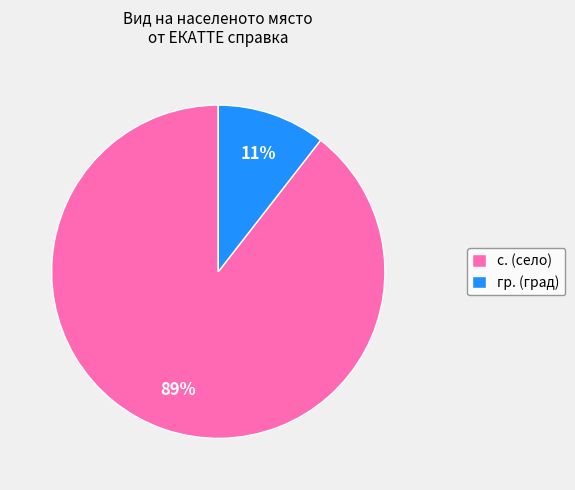

How many segments does this pie chart have?

2